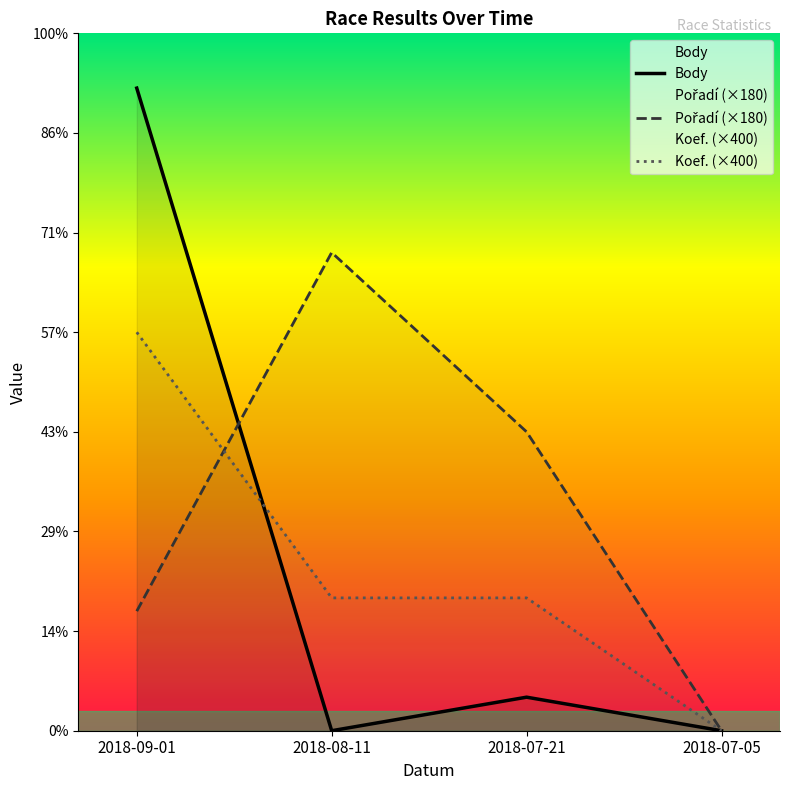

Reading left to right, extract all data points from this chart.

Body: 1935	0	101	0
Pořadí (×180): 360	1440	900	0
Koef. (×400): 1200	400	400	0